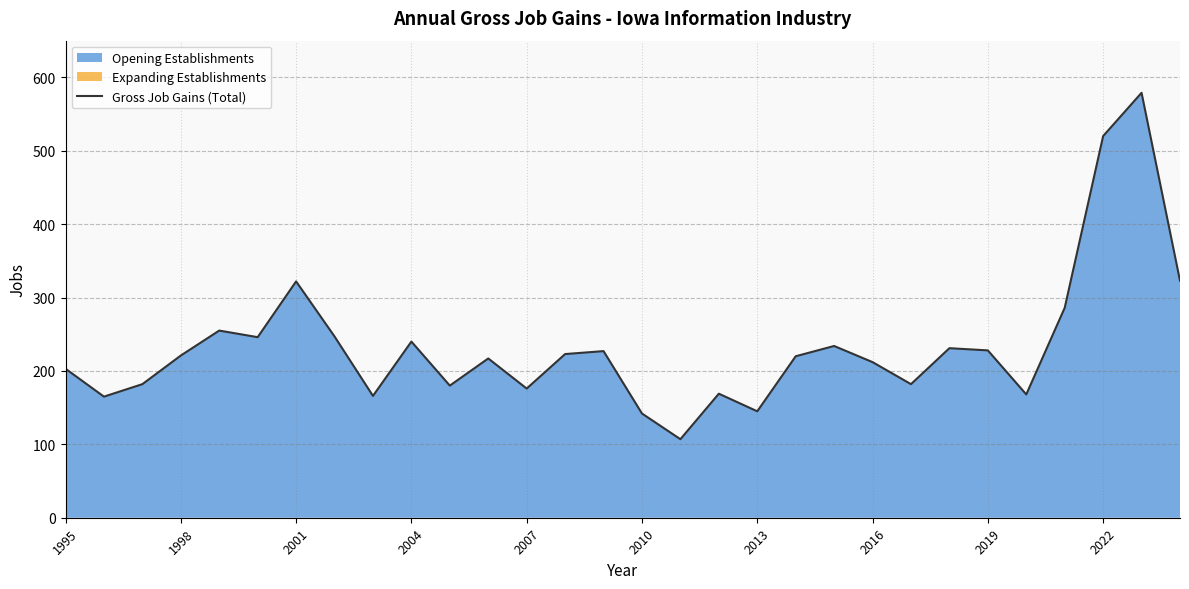

What is the ratio of the value at 2001 to the value at 2016?

1.5